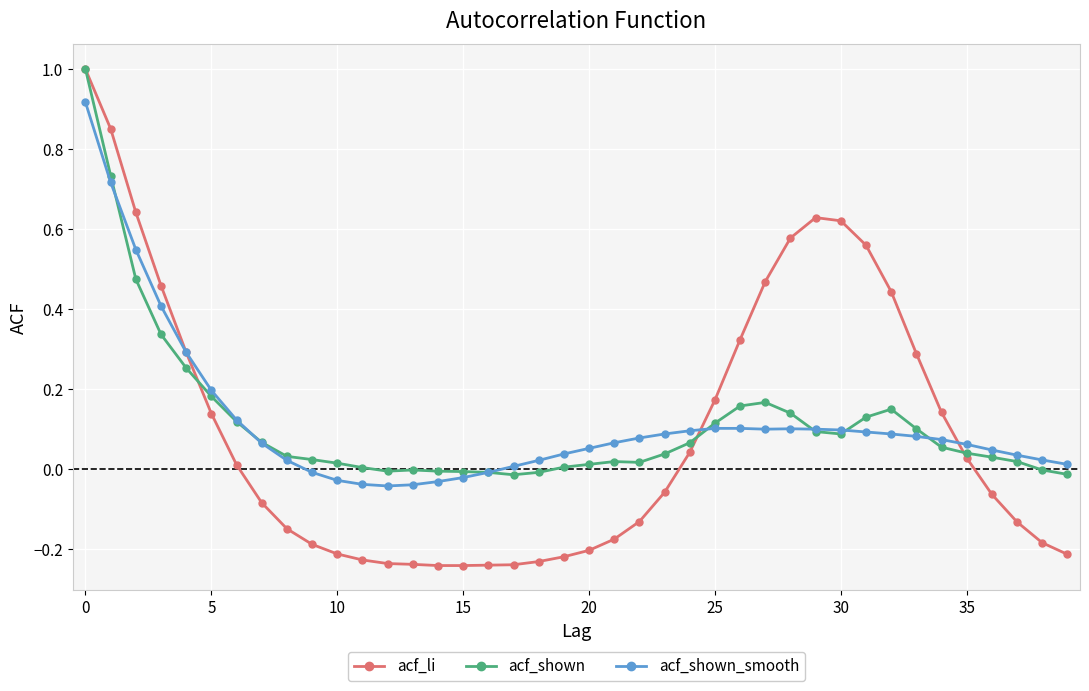

True or false: acf_li has more than 0 interior local peaks.

True